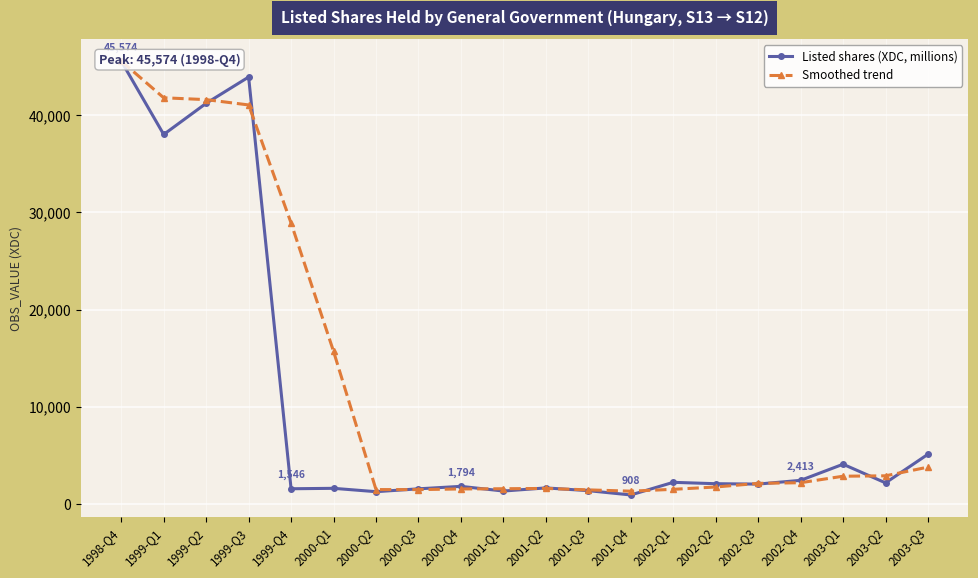

Where is the first local maximum for Listed shares (XDC, millions)?

1999-Q3